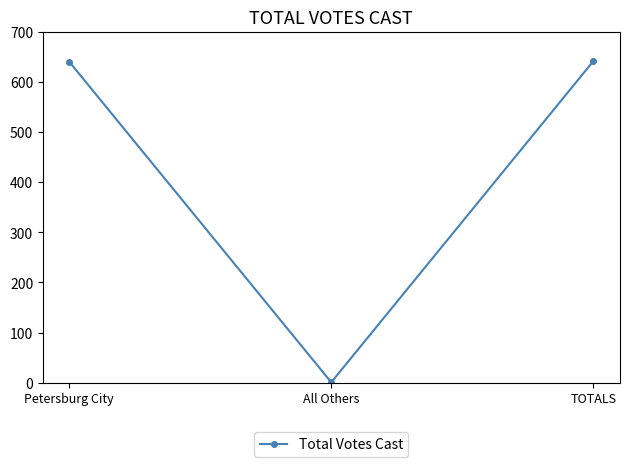

What is the label of the 3rd point from the left?

TOTALS